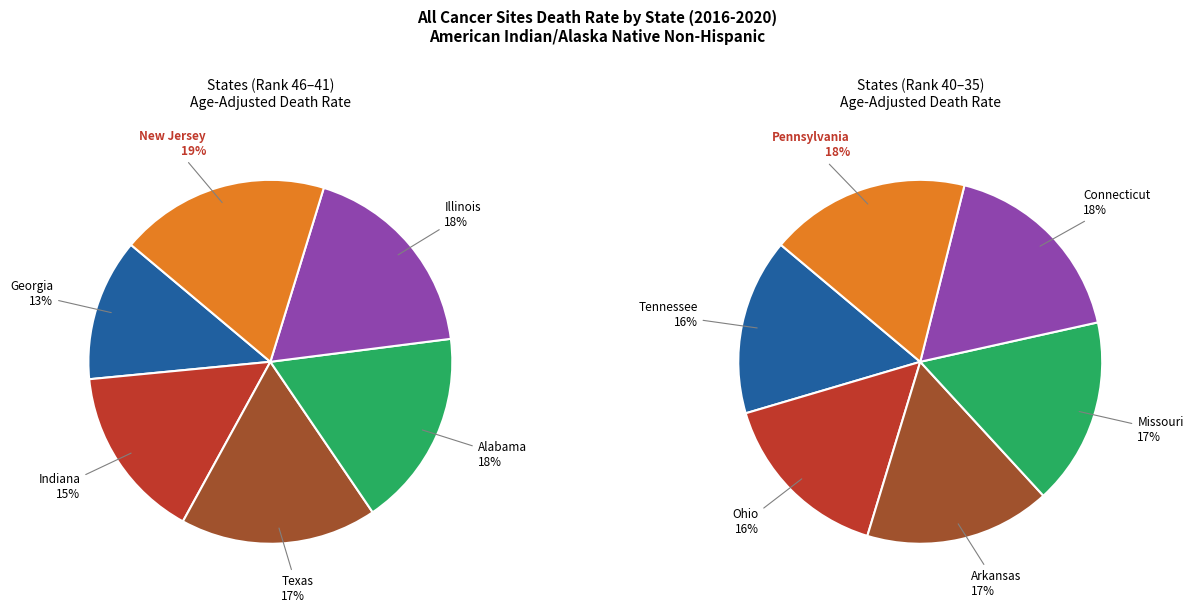

How many slices are in this pie chart?

12